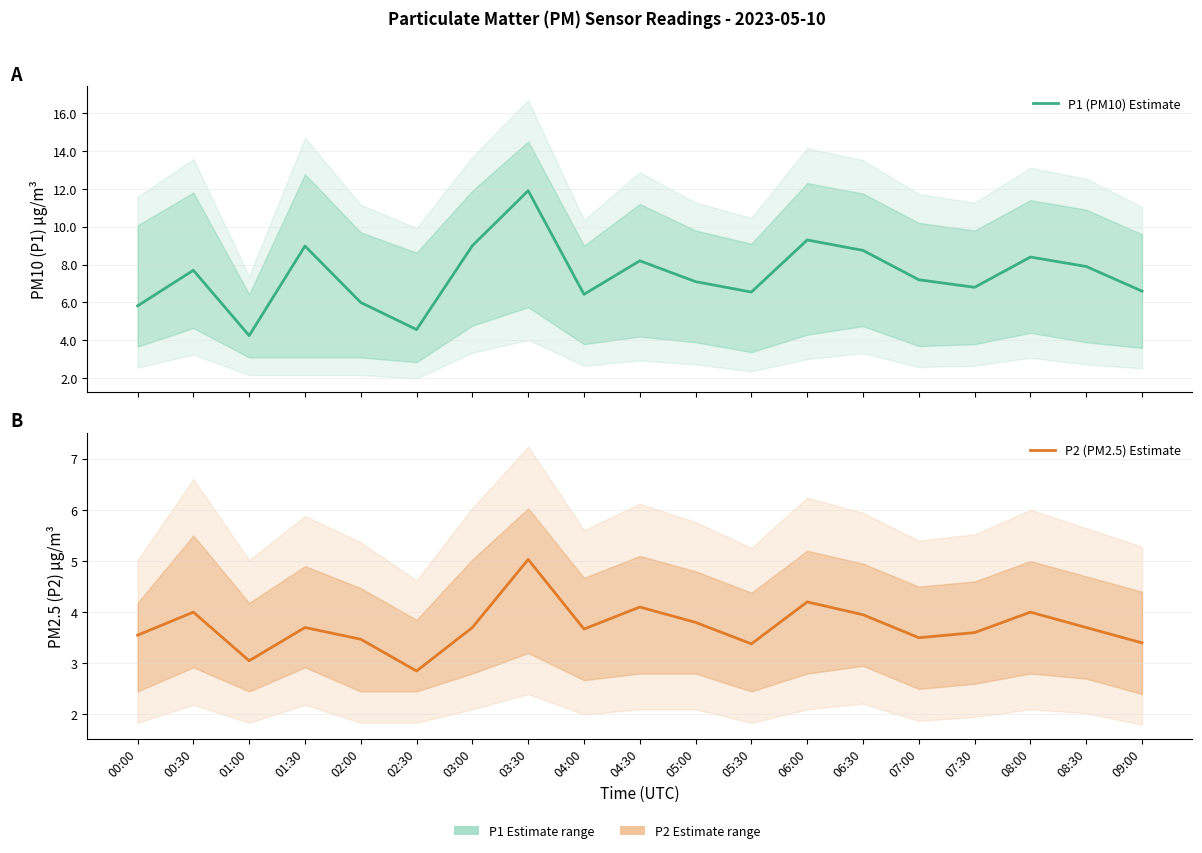

Where is the first local maximum for P1 (PM10) Estimate?

00:30